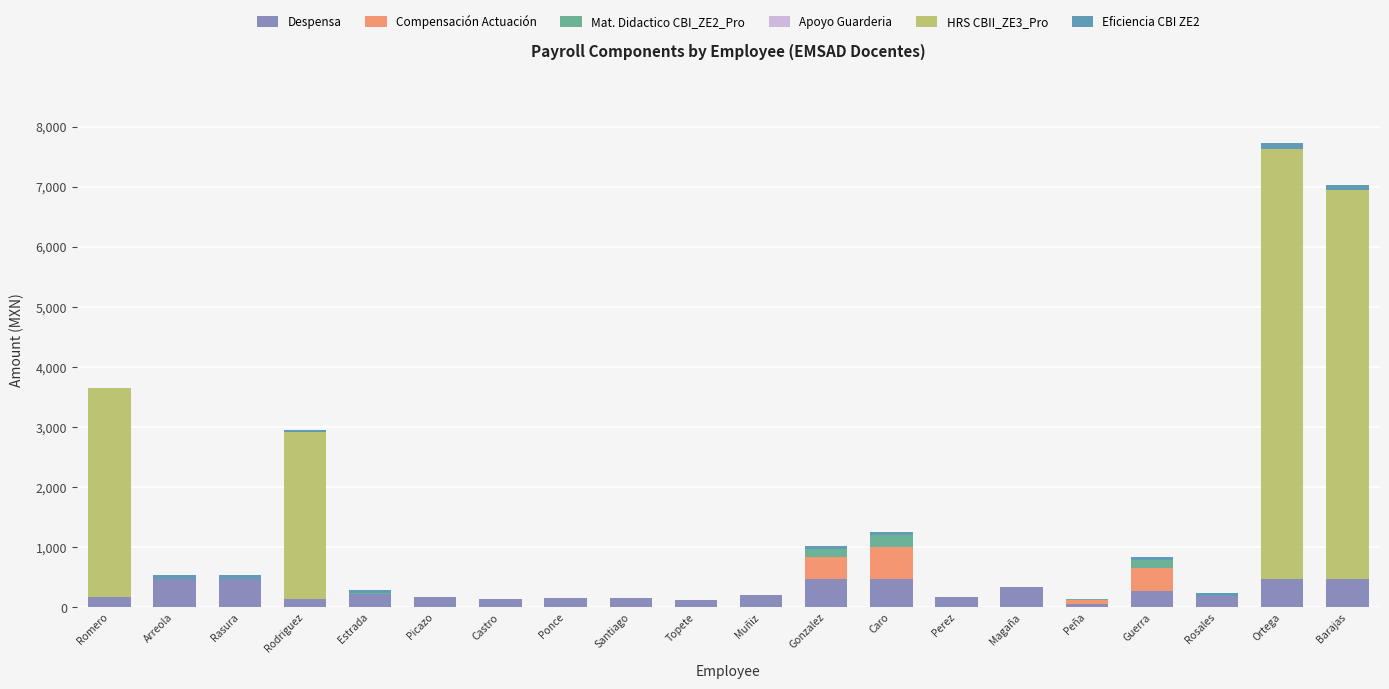

What is the highest value of the Despensa series?

465.5